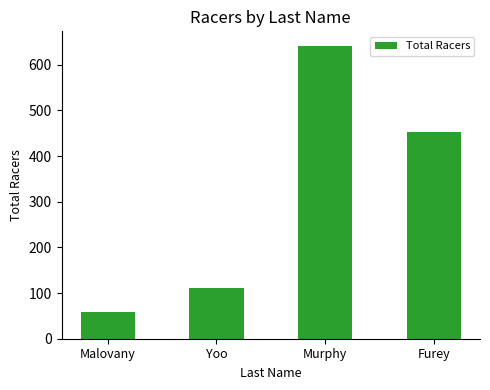

The chart shows a value of 111 at Yoo. True or false?

True